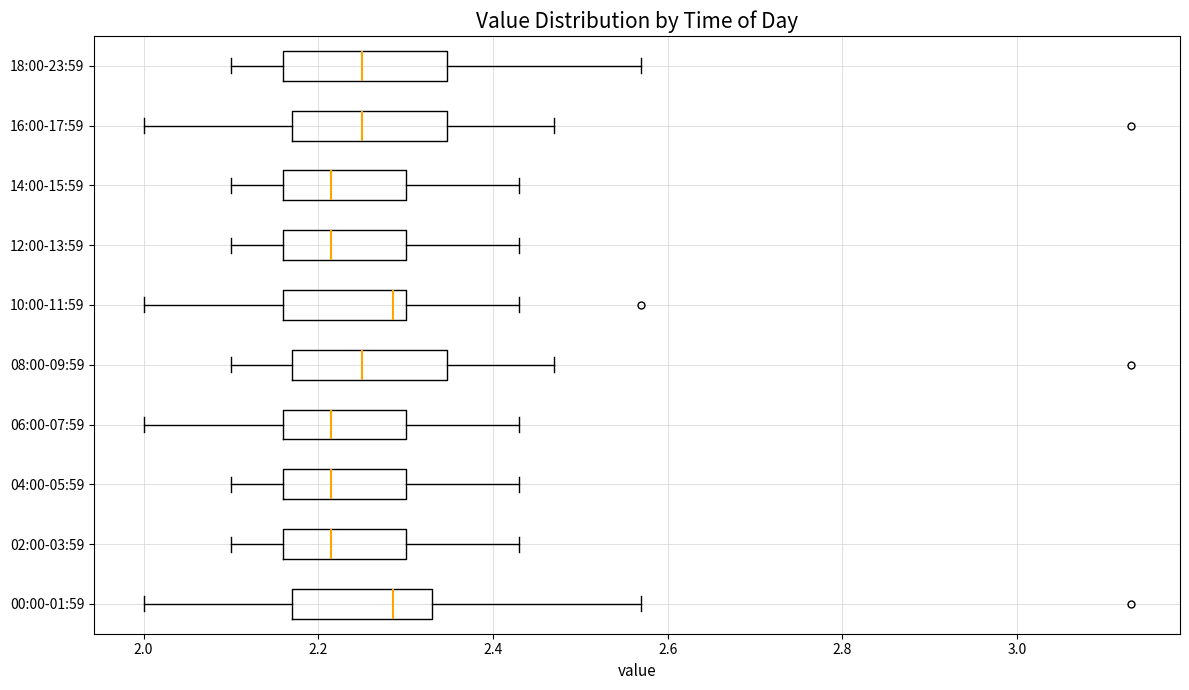

Reading bottom to top, read every box against the x-axis: the position of its median line, the range the box covers, and the ends of its whiskers. The values are not printed on the chart, so give them approximately, as read against the axis.

00:00-01:59: median 2.28, box 2.18 to 2.34, whiskers 2.00 to 2.58
02:00-03:59: median 2.22, box 2.16 to 2.30, whiskers 2.10 to 2.44
04:00-05:59: median 2.22, box 2.16 to 2.30, whiskers 2.10 to 2.44
06:00-07:59: median 2.22, box 2.16 to 2.30, whiskers 2.00 to 2.44
08:00-09:59: median 2.26, box 2.18 to 2.34, whiskers 2.10 to 2.48
10:00-11:59: median 2.28, box 2.16 to 2.30, whiskers 2.00 to 2.44
12:00-13:59: median 2.22, box 2.16 to 2.30, whiskers 2.10 to 2.44
14:00-15:59: median 2.22, box 2.16 to 2.30, whiskers 2.10 to 2.44
16:00-17:59: median 2.26, box 2.18 to 2.34, whiskers 2.00 to 2.48
18:00-23:59: median 2.26, box 2.16 to 2.34, whiskers 2.10 to 2.58